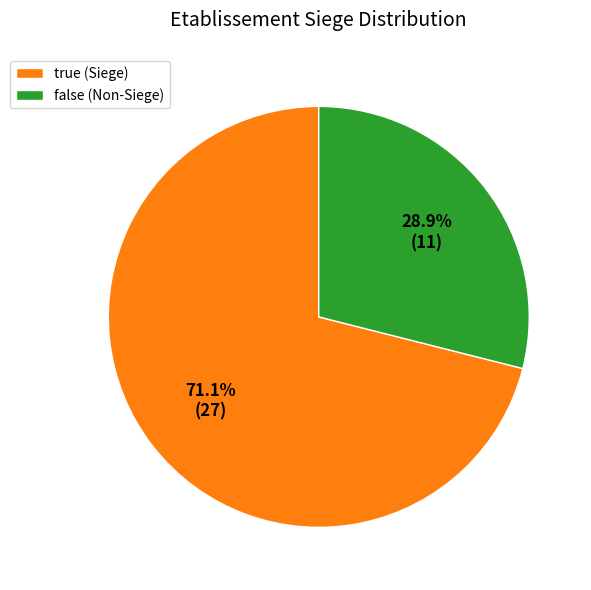

To the nearest percent, what is the combined percentage of true and false?

100%